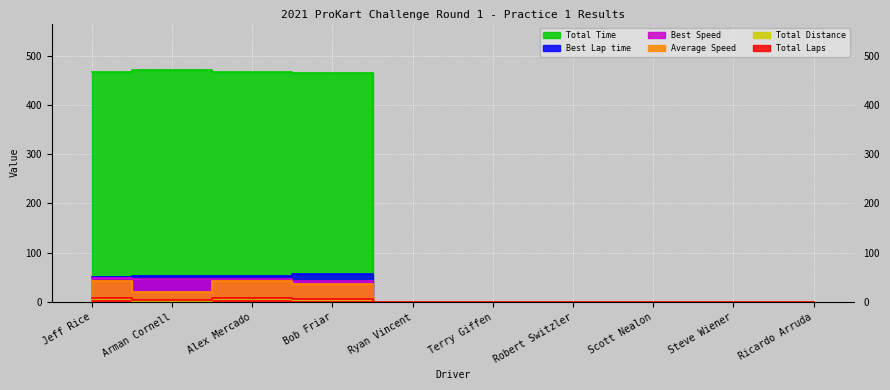

Rank the categories by Total Distance value from lowest to highest.

Ryan Vincent, Terry Giffen, Robert Switzler, Scott Nealon, Steve Wiener, Ricardo Arruda, Arman Cornell, Bob Friar, Jeff Rice, Alex Mercado